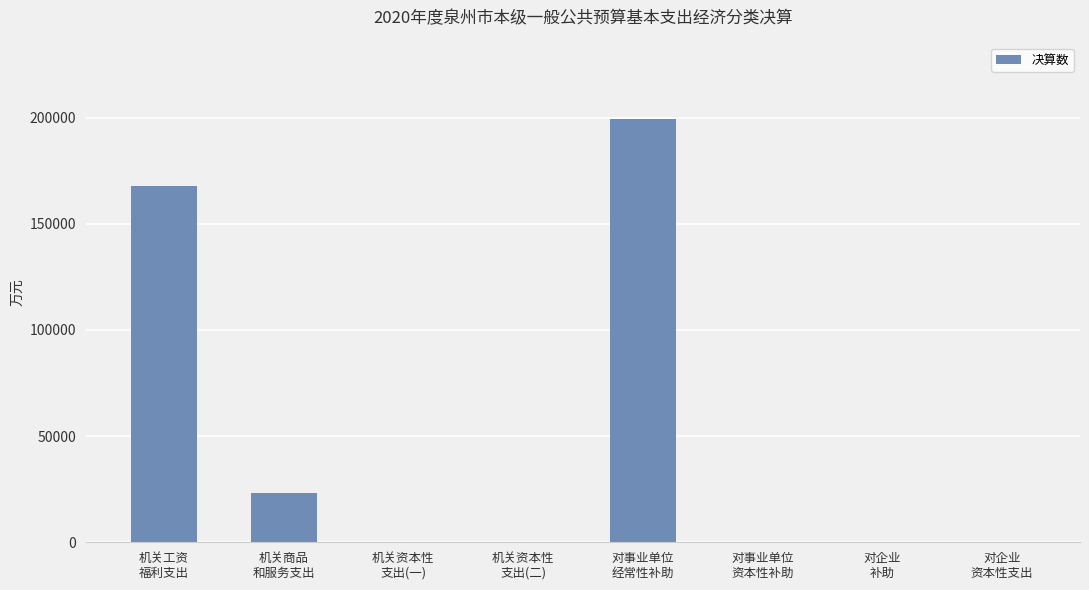

What is the sum of all values?

390566